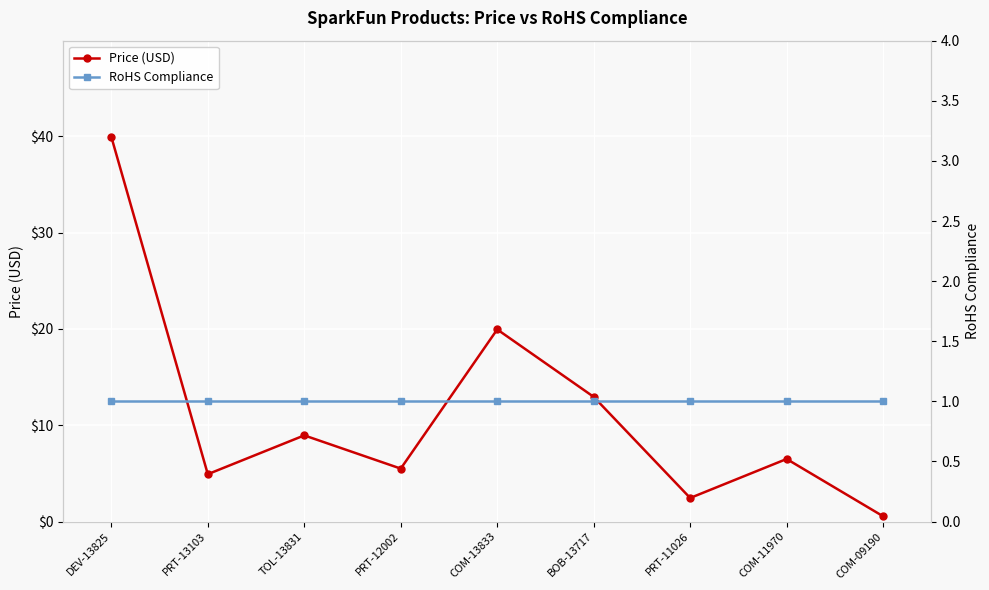

List the labels in order of Price (USD) value, largest first.

DEV-13825, COM-13833, BOB-13717, TOL-13831, COM-11970, PRT-12002, PRT-13103, PRT-11026, COM-09190